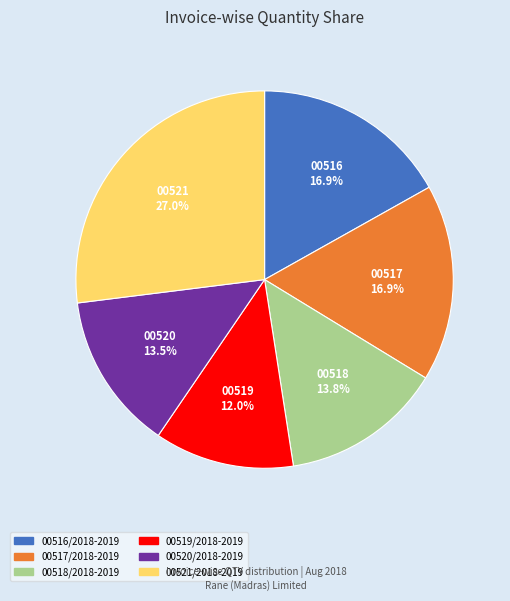

How many segments does this pie chart have?

6